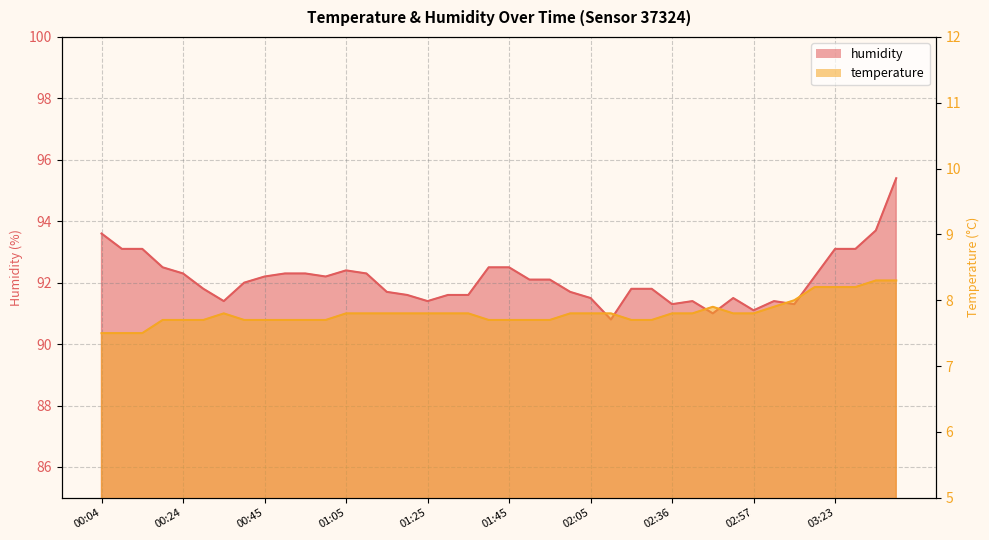

At which label is temperature closest to 7?

00:04